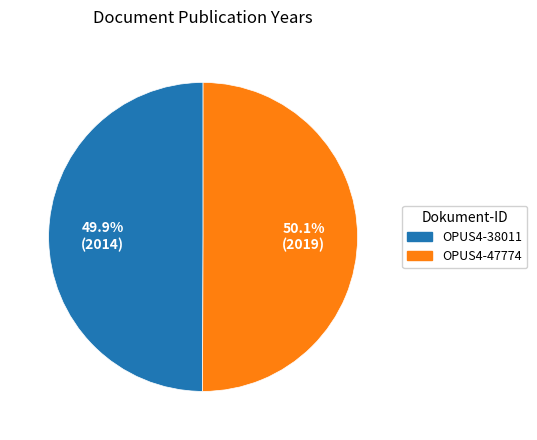

How many segments does this pie chart have?

2